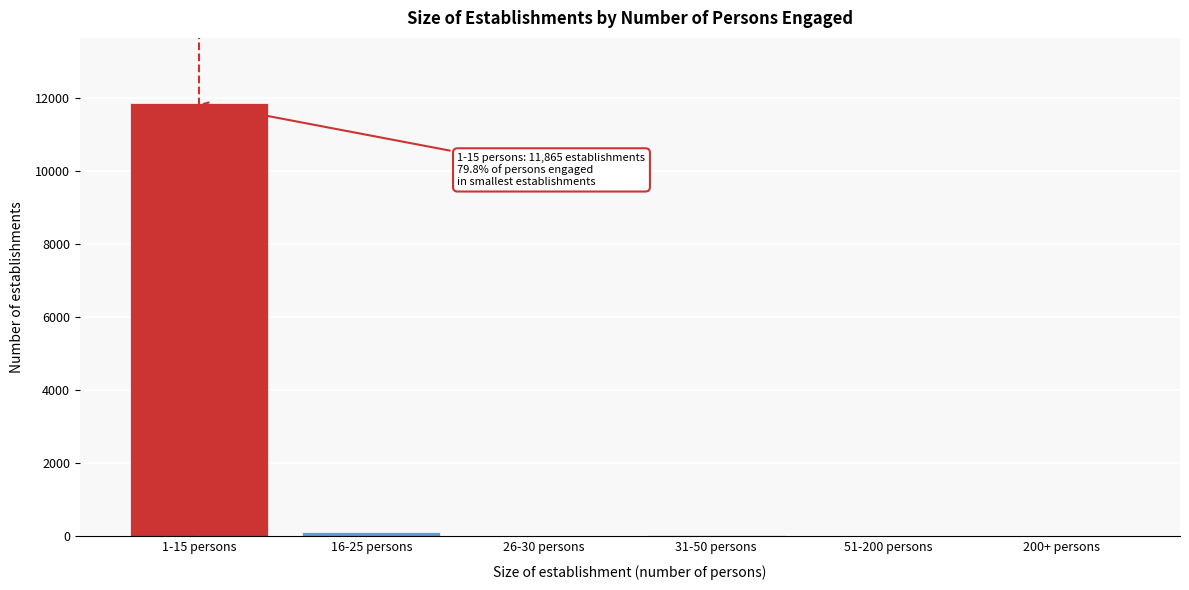

What is the maximum value shown in the chart?

11865